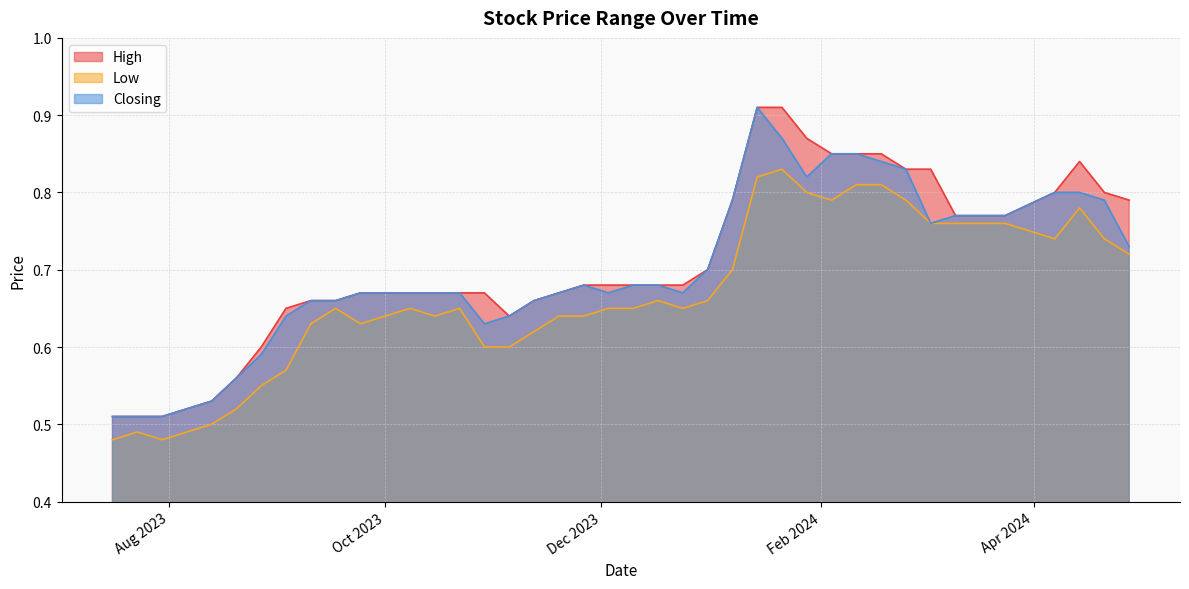

What is the difference between the highest and lowest values at 28/01/2024?

0.1